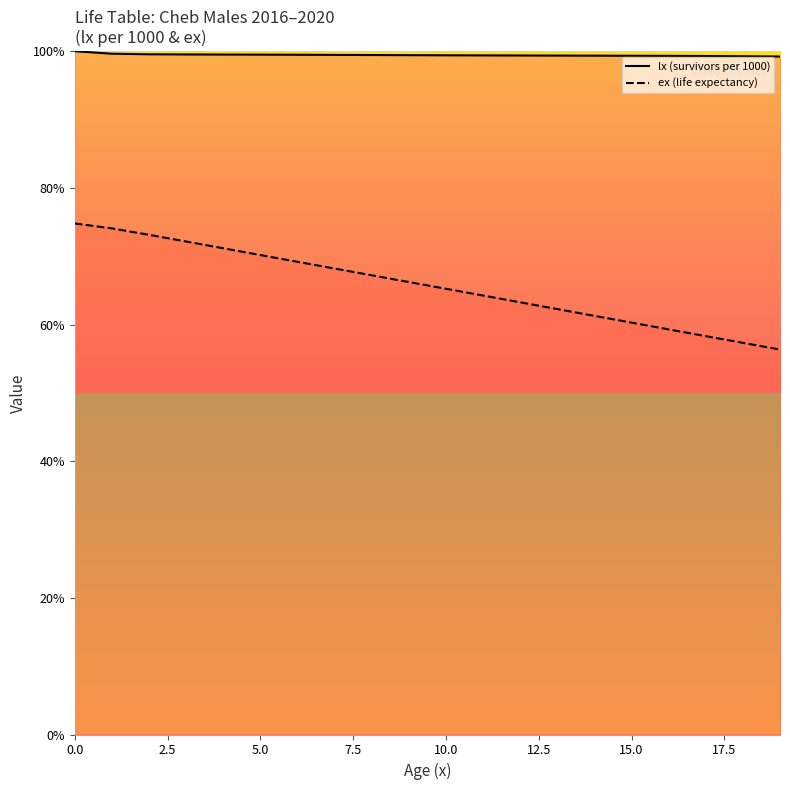

What is the value of the ex (life expectancy) point at the 14th from the left?

62.3